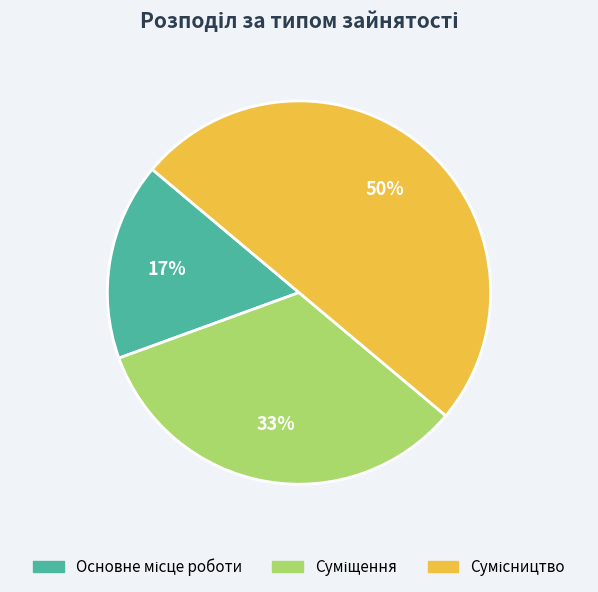

To the nearest percent, what is the difference between the largest and smallest slice percentages?

33%